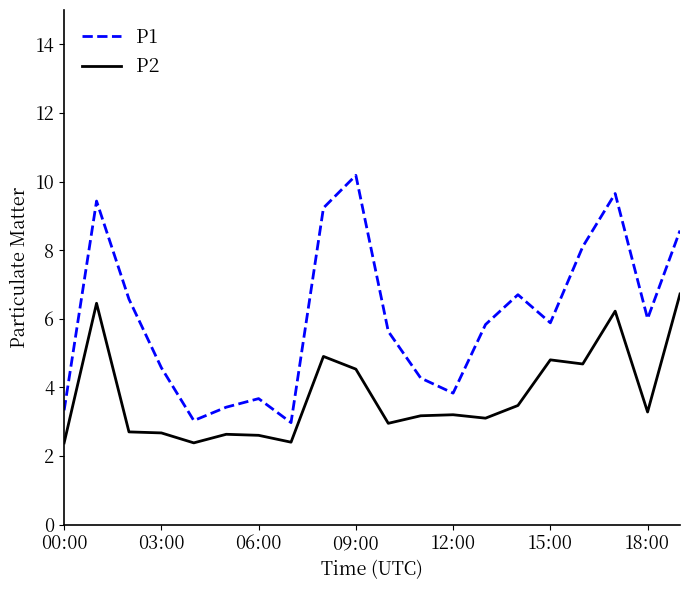

Rank the series by their average value, from highest to lowest.

P1, P2